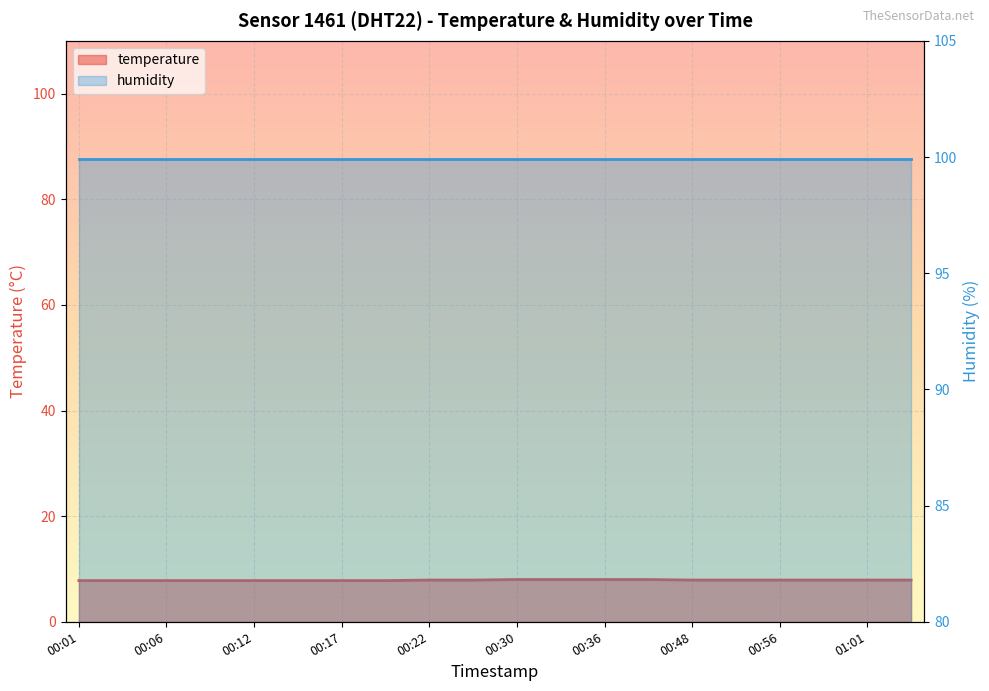

The chart shows a value of 8.0 at 00:33. True or false?

True